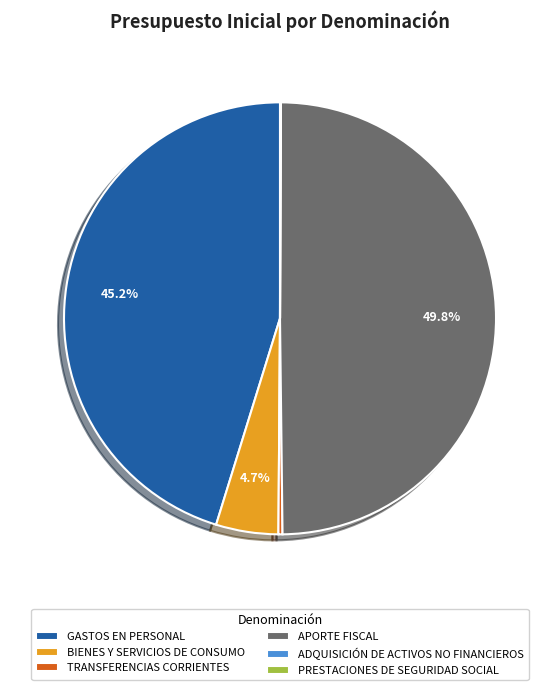

Is it true that TRANSFERENCIAS CORRIENTES is 7% of the pie?

False